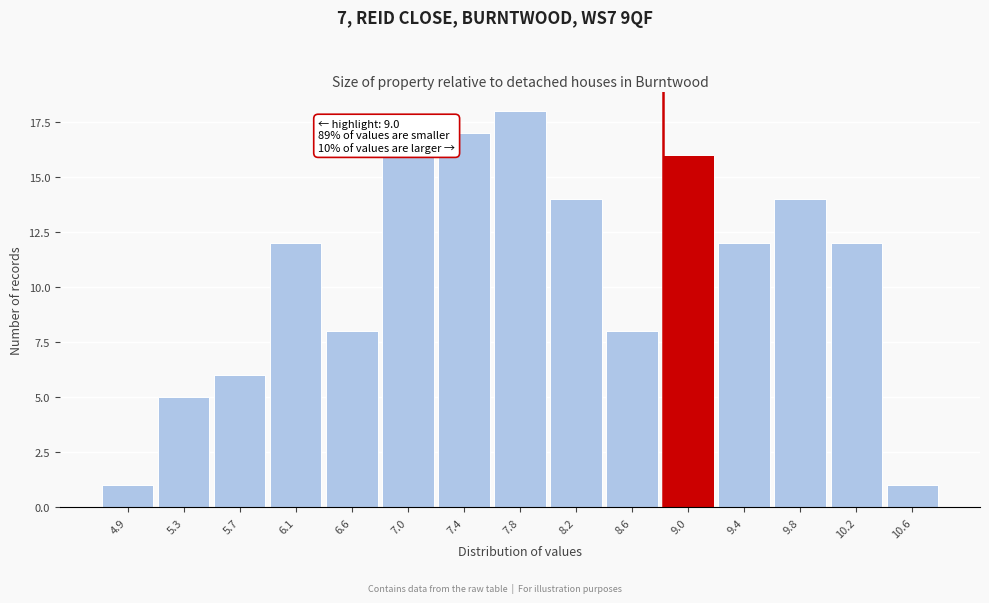

Reading left to right, transcribe all the data shown in this chart.

4.9=1	5.3=5	5.7=6	6.1=12	6.6=8	7.0=16	7.4=17	7.8=18	8.2=14	8.6=8	9.0=16	9.4=12	9.8=14	10.2=12	10.6=1